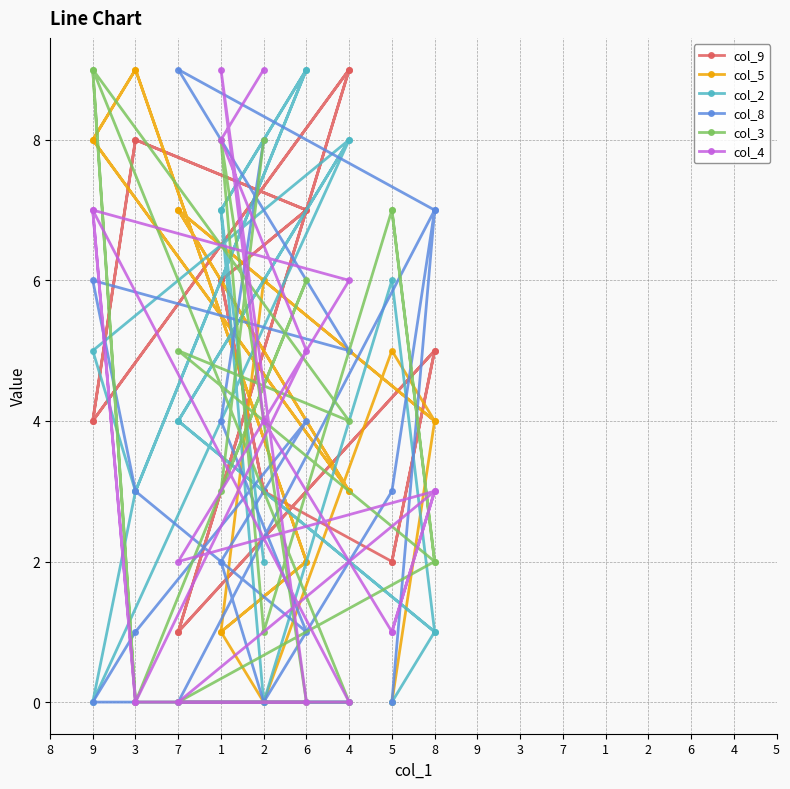

Between 5 and 7, which series saw the biggest shift?

col_5